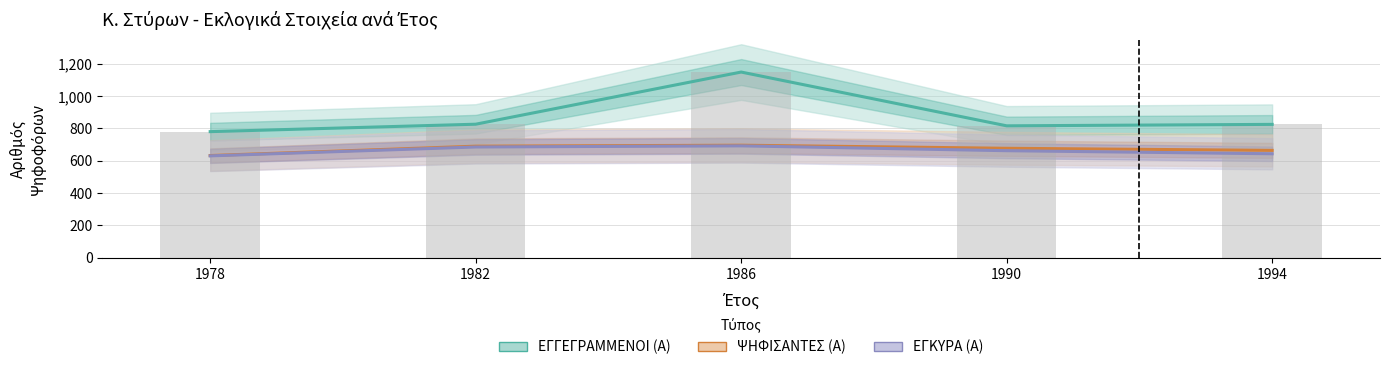

Between 1986 and 1978, which is larger?

1986